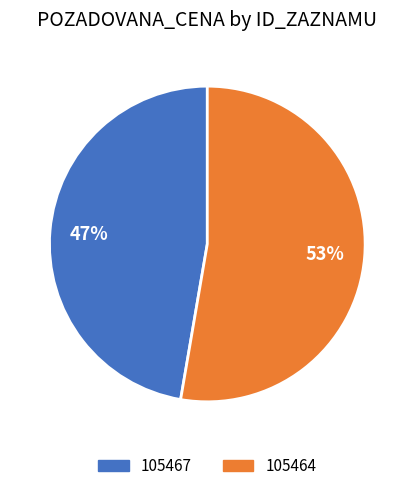

Which category has the smallest portion of the pie?

105467